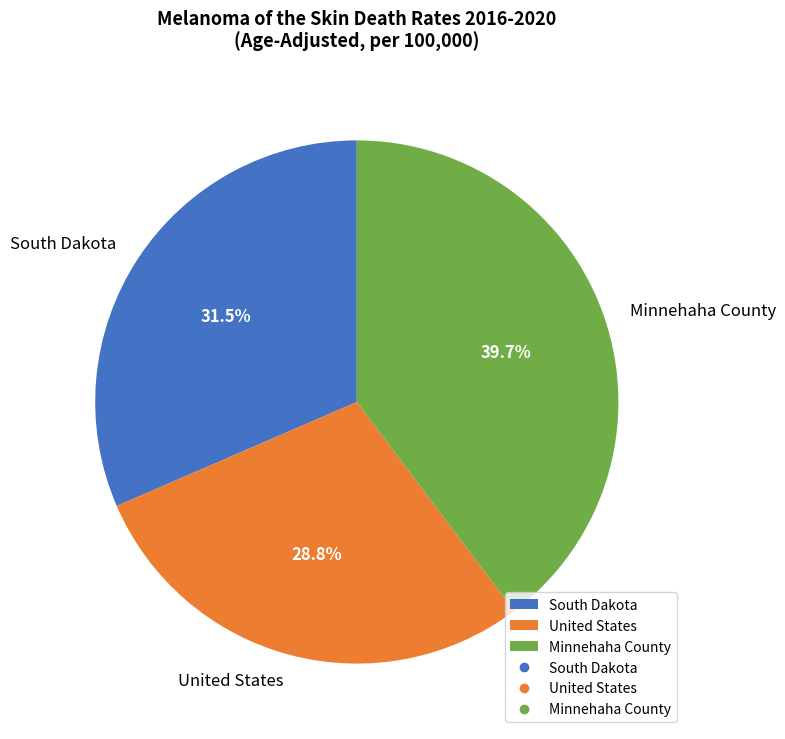

Does United States represent more than half of the total?

No